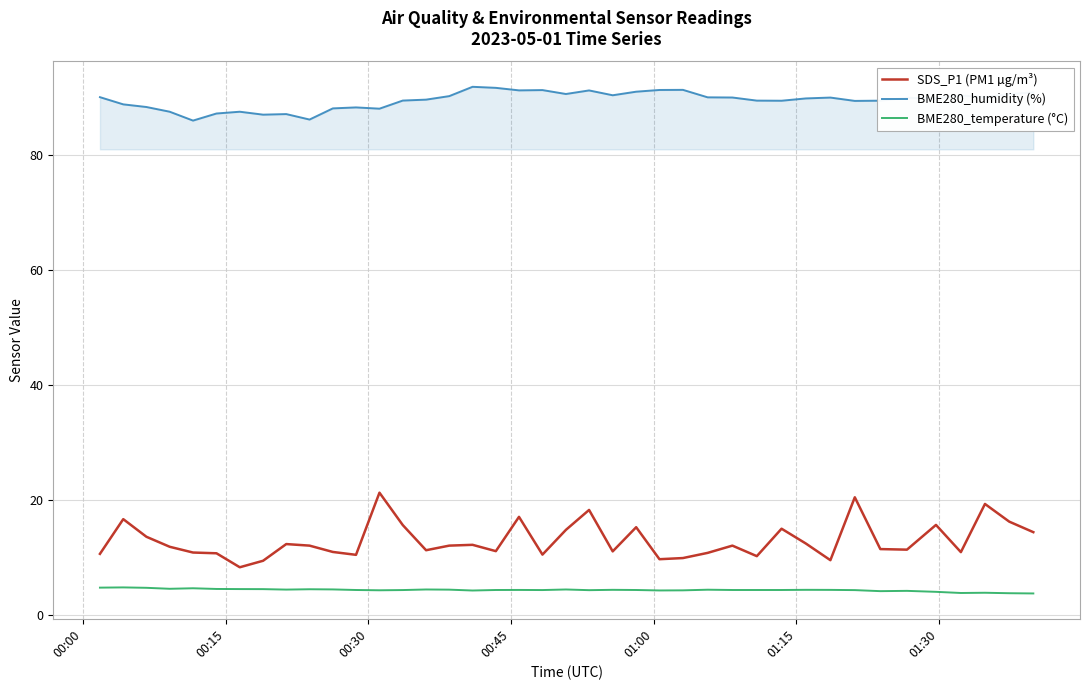

What is the maximum value shown in the chart?

91.9